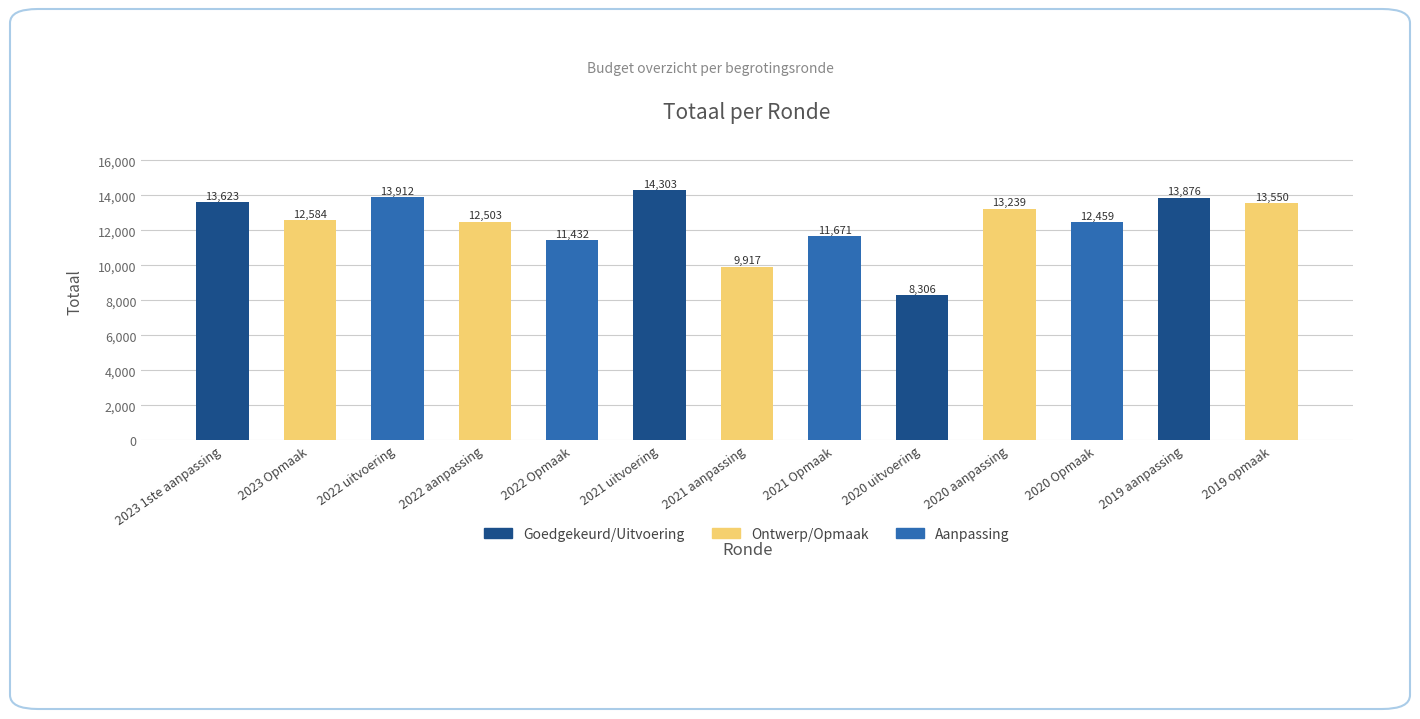

Which category has the lowest value across all series?

2020 uitvoering